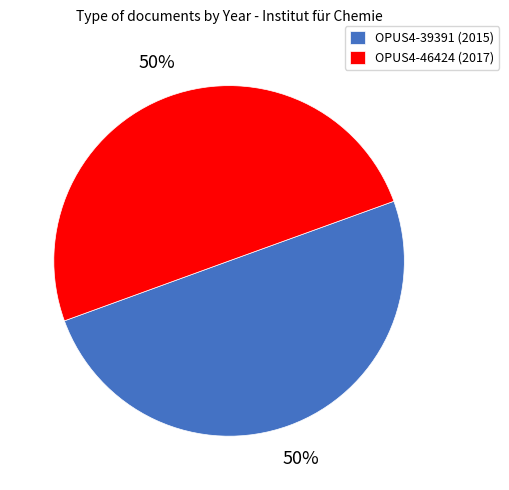

What is the ratio of the value at OPUS4-39391 (2015) to the value at OPUS4-46424 (2017)?

1.0